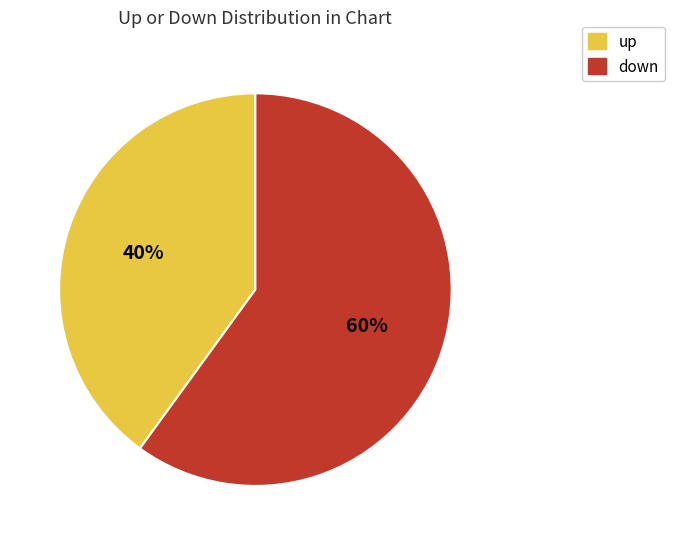

Which slice is the smallest?

up